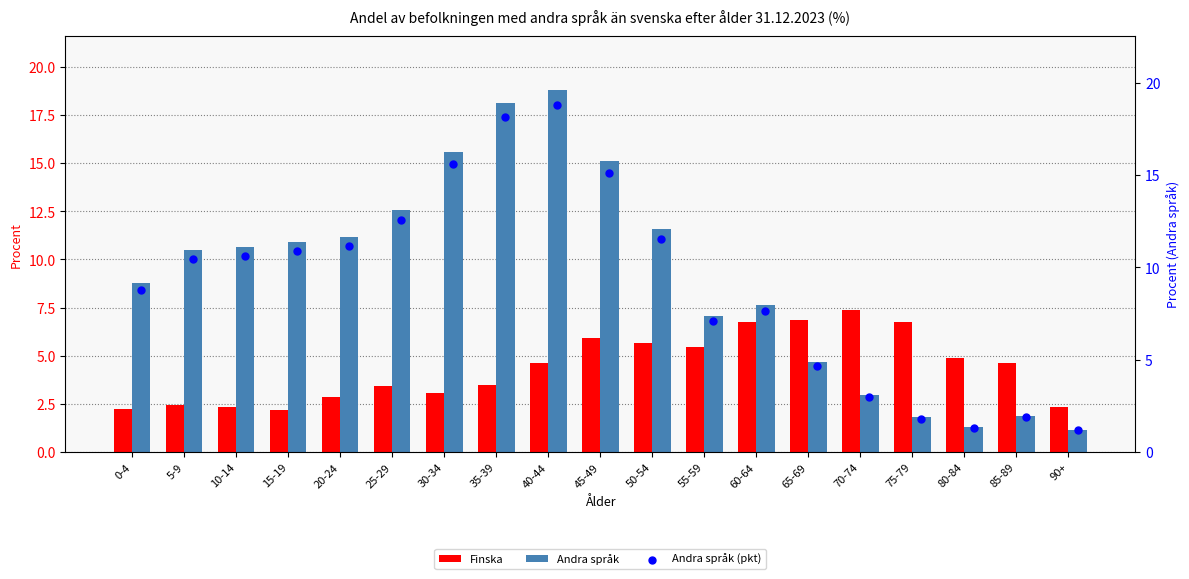

Which series contains the lowest Y value?

Andra språk